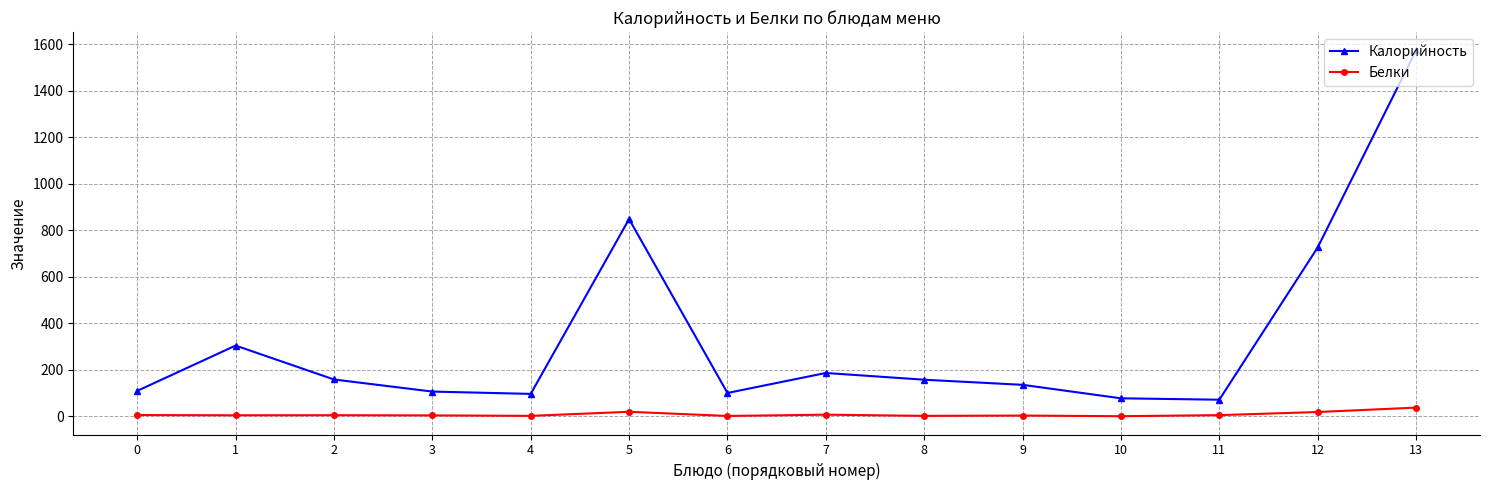

What is the spread (max minus min) of values at 4?

94.5